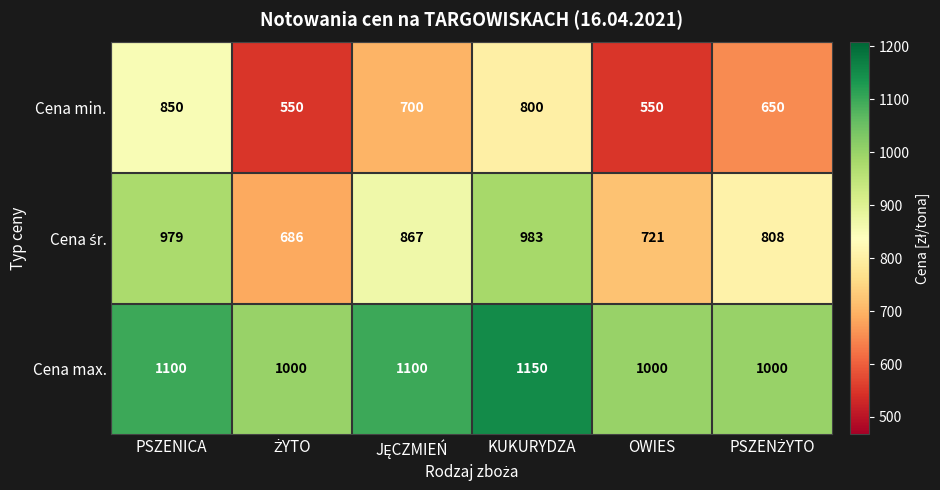

What is the difference between the maximum and second lowest values in the Cena min. series?

300